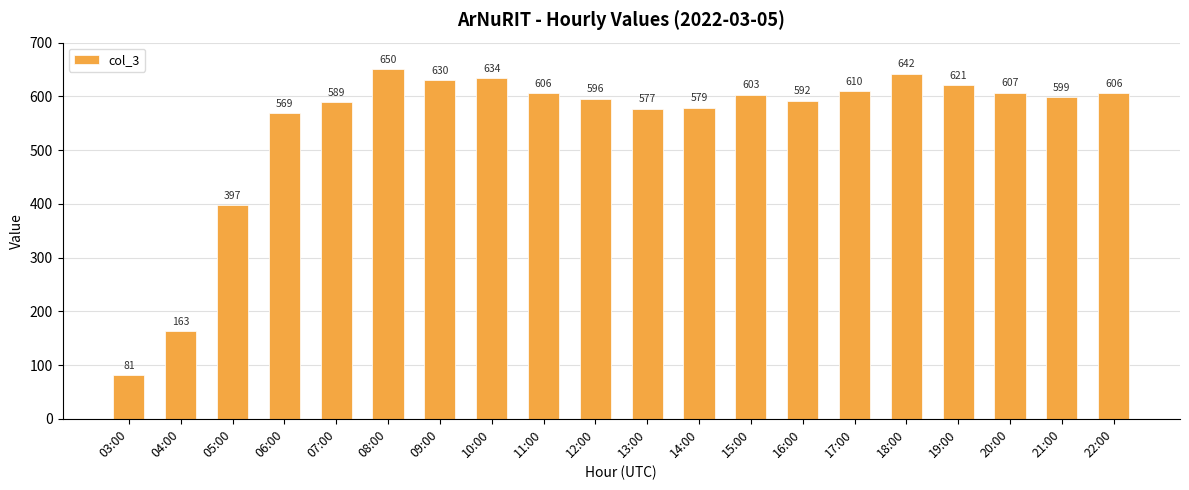

Reading left to right, list all the values displayed in this chart.

81	163	397	569	589	650	630	634	606	596	577	579	603	592	610	642	621	607	599	606